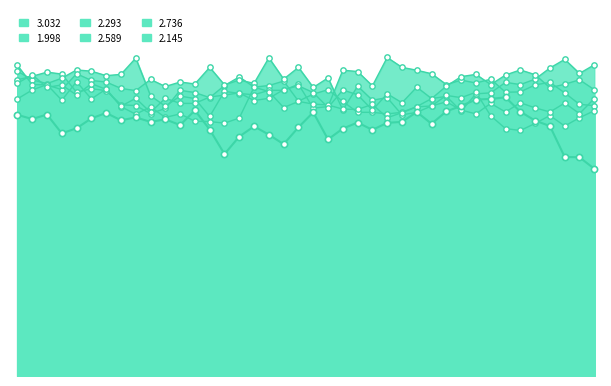

Which series has the widest spread of Y values?

2.589